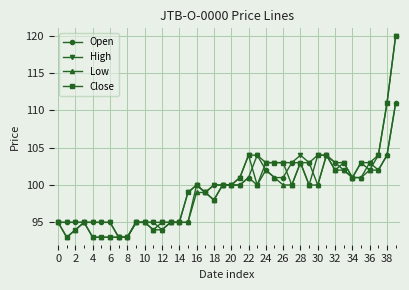

What is the sum of all Close values?

3978